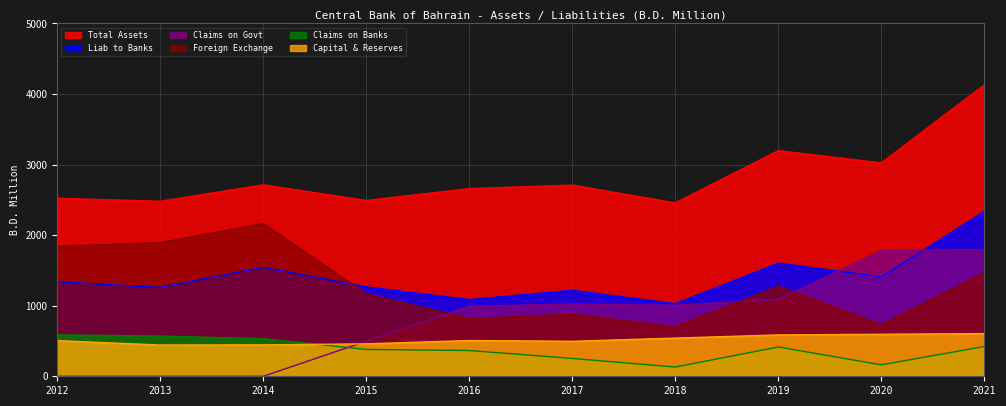

How many values in the Capital & Reserves series are below 507?

5